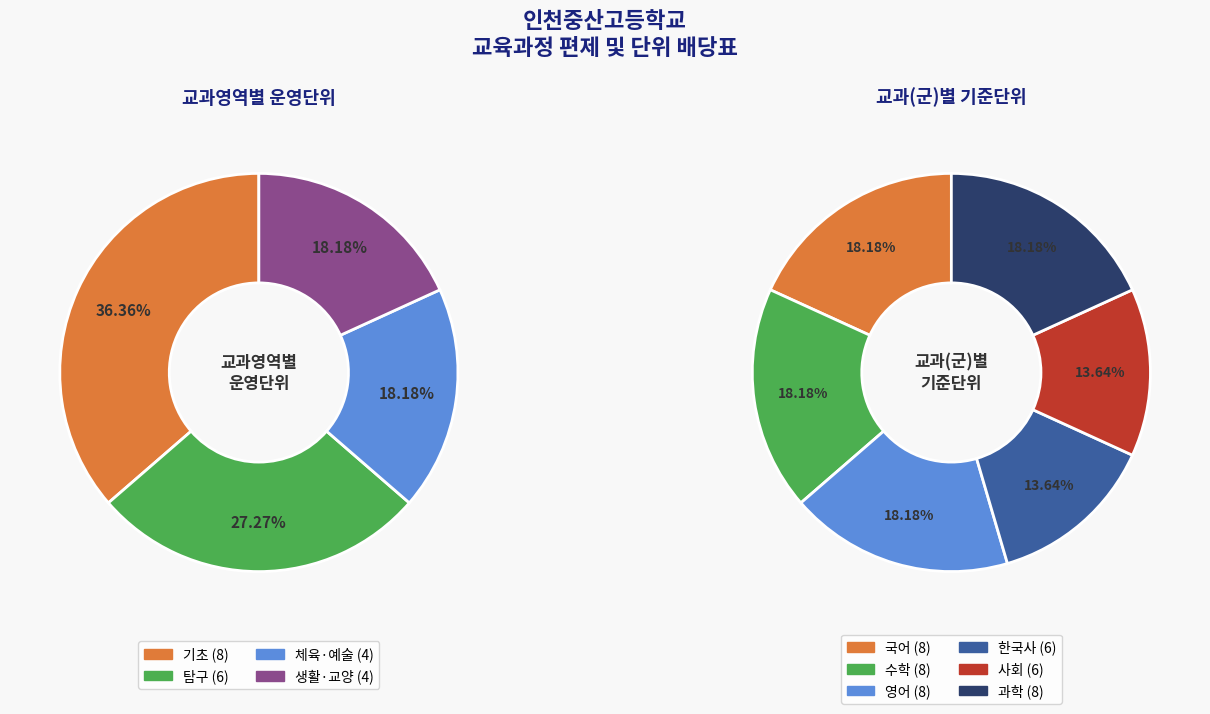

The 생활·교양 slice represents 18% of the pie. True or false?

True